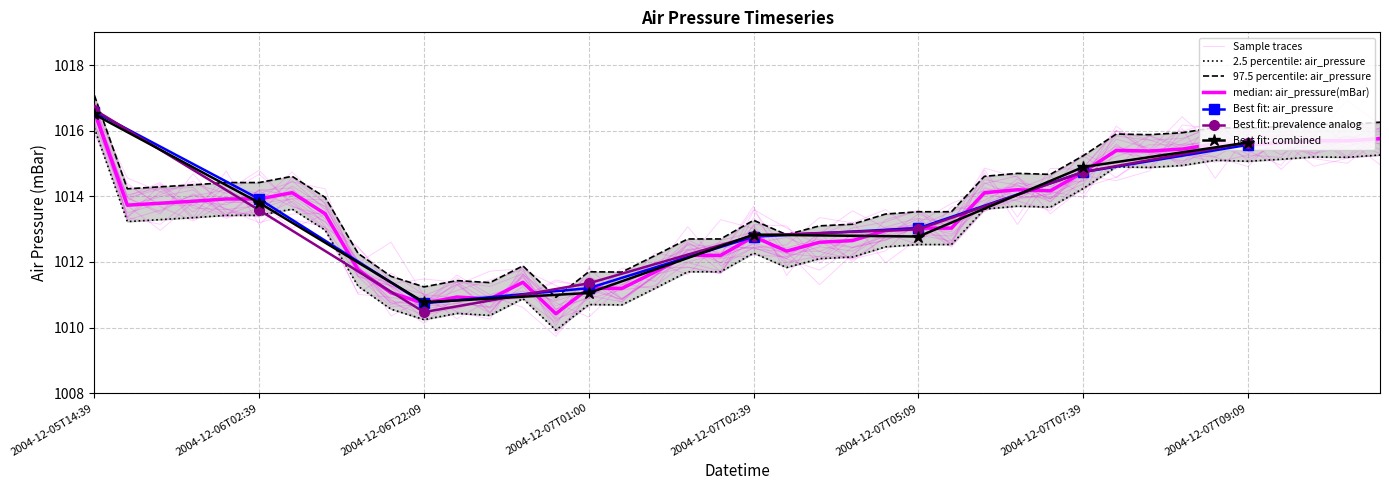

What is the label of the 8th point from the left?

2004-12-06T18:39